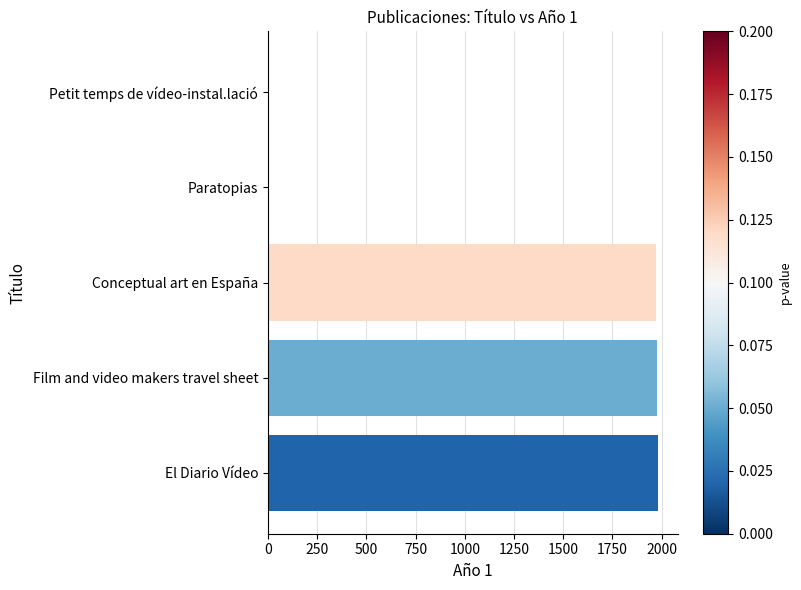

Approximately how many times larger is the value at Film and video makers travel sheet compared to Conceptual art en España?

1.0